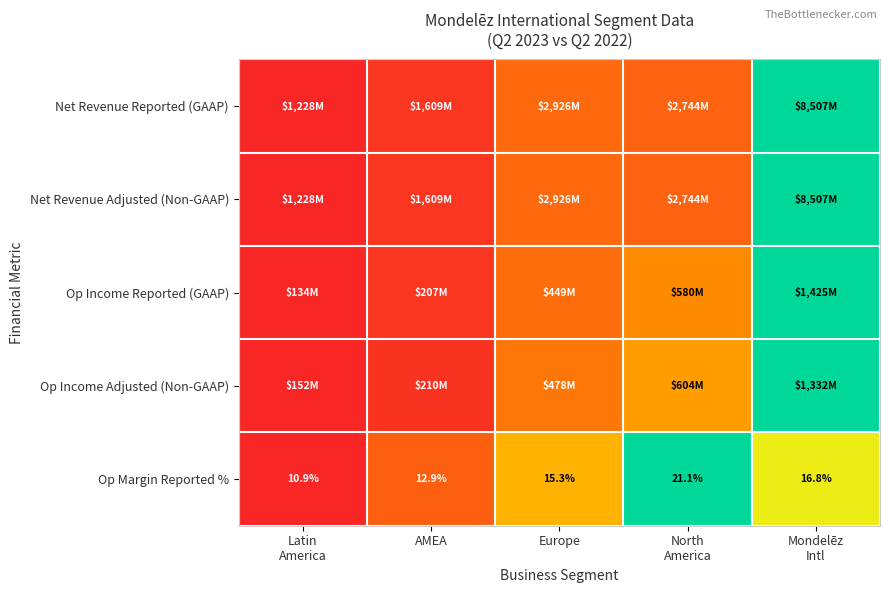

At how many categories does at least one series exceed 0?

4